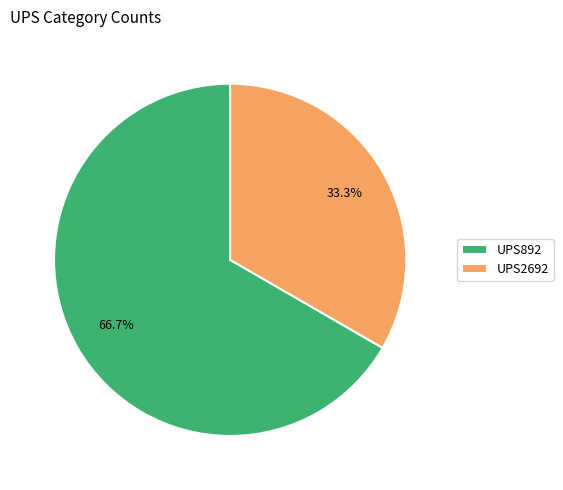

What is the ratio of the value at UPS892 to the value at UPS2692?

2.0